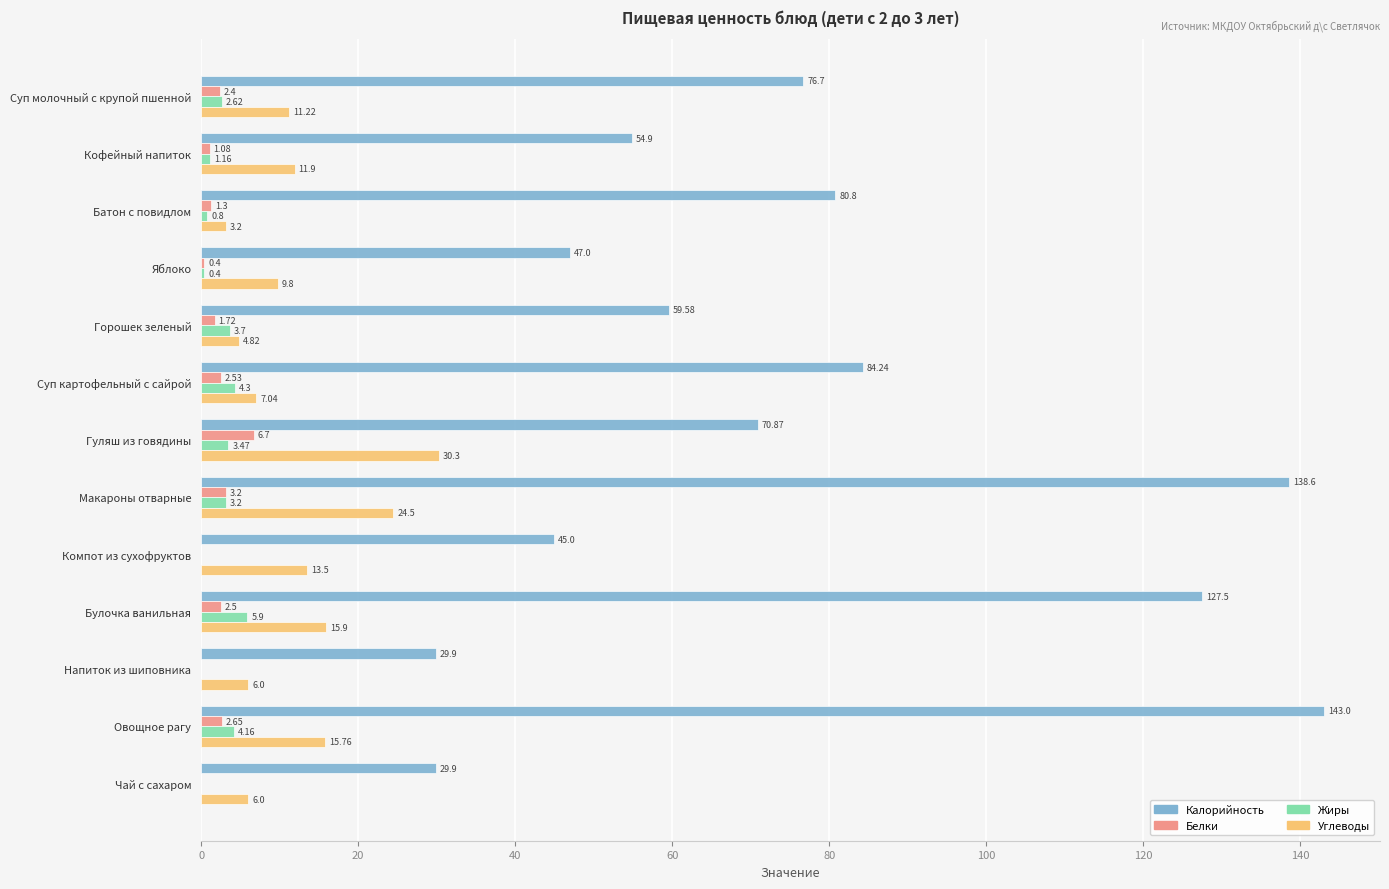

At which category is the sum across all series the highest?

Макароны отварные